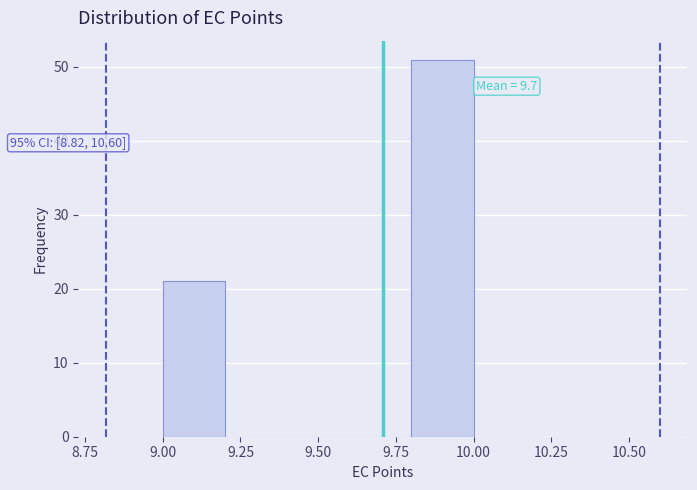

Over which range of the x-axis is the bar tallest?

9.8 to 10.0